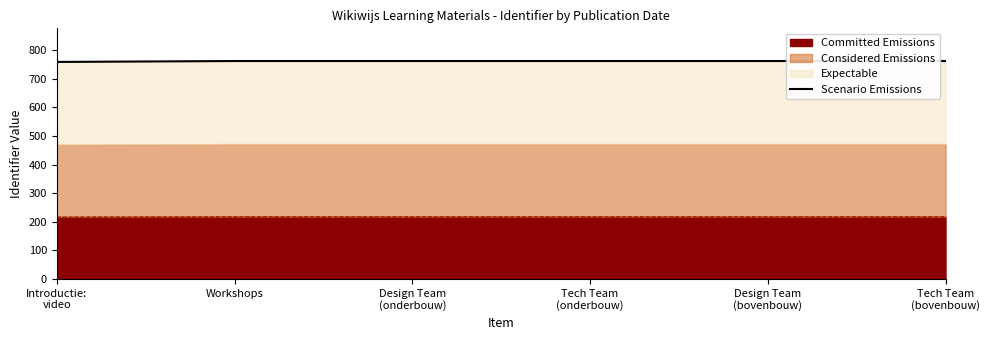

Is it true that Committed Emissions equals 316.3 at Workshops?

False